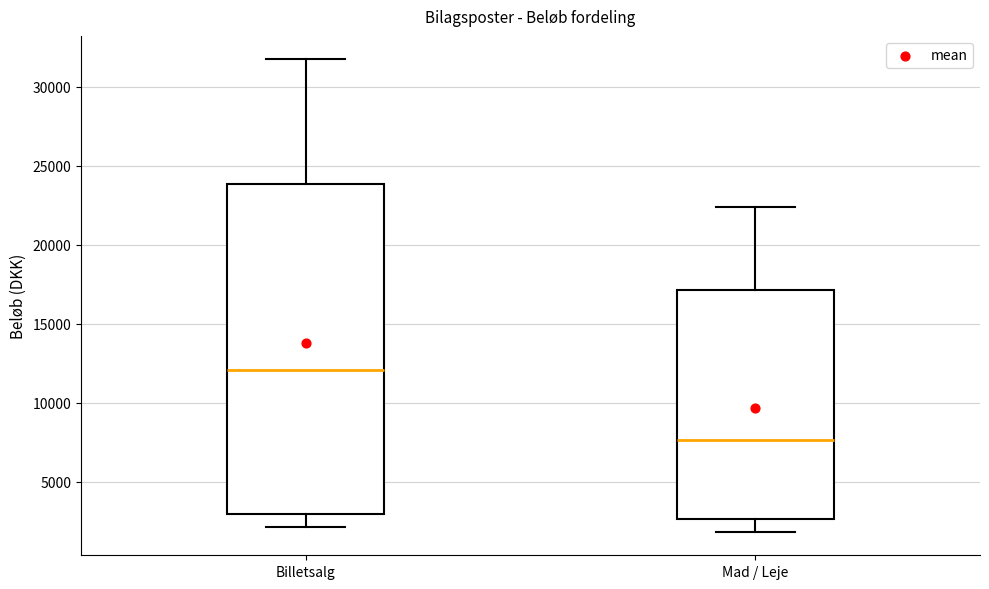

Reading left to right, transcribe this box plot: for each box, give where its median line is, the range the box spans, and where its two whiskers end, as read against the y-axis. The values are not printed on the chart, so give them approximately, as read against the axis.

Billetsalg: median 12000, box 3000 to 24000, whiskers 2000 to 31500
Mad / Leje: median 7500, box 2500 to 17000, whiskers 2000 to 22500